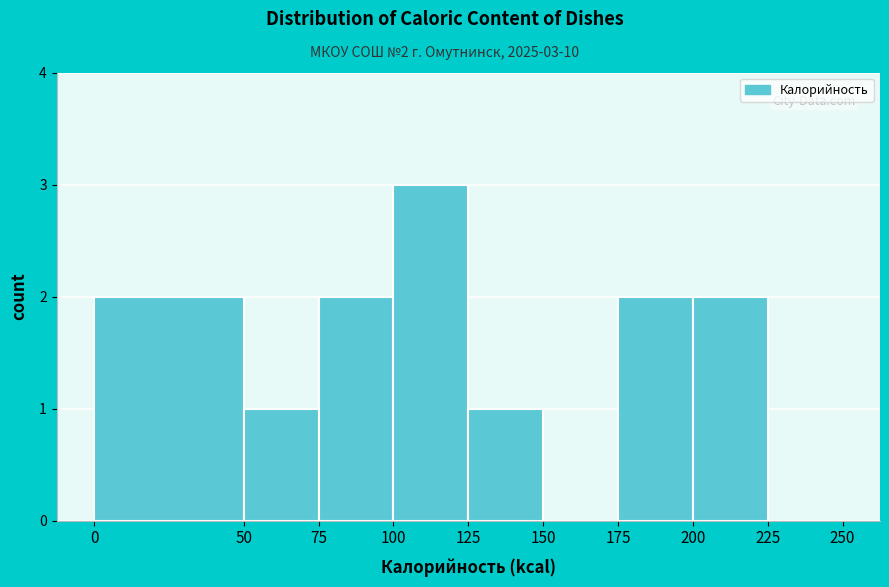

Which range on the x-axis has the tallest bar?

100 to 125